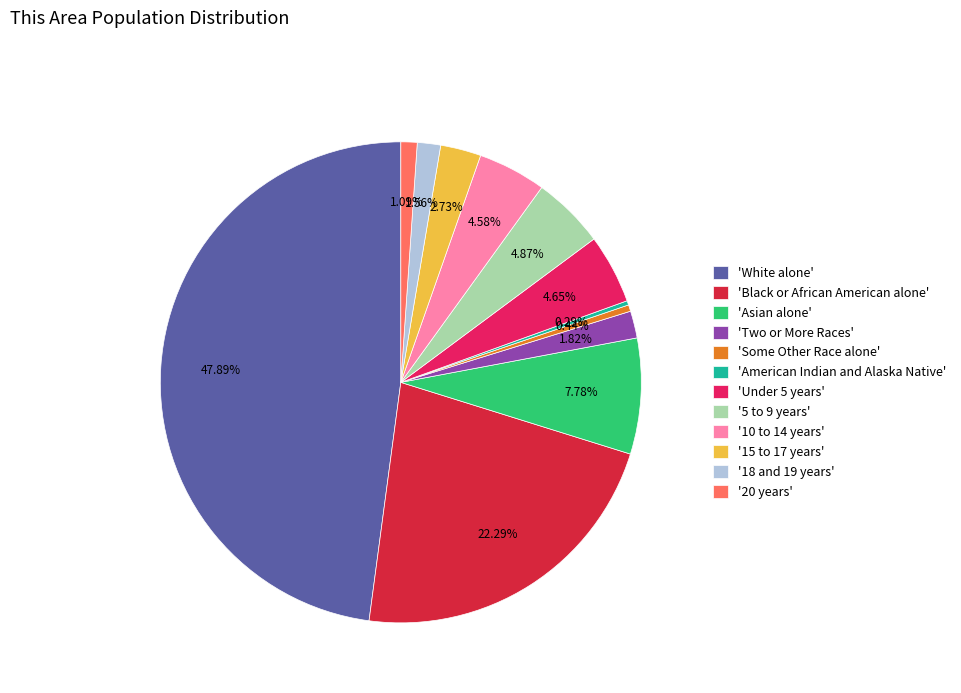

Is the sum of 'White alone' and 'Some Other Race alone' greater than half?

No